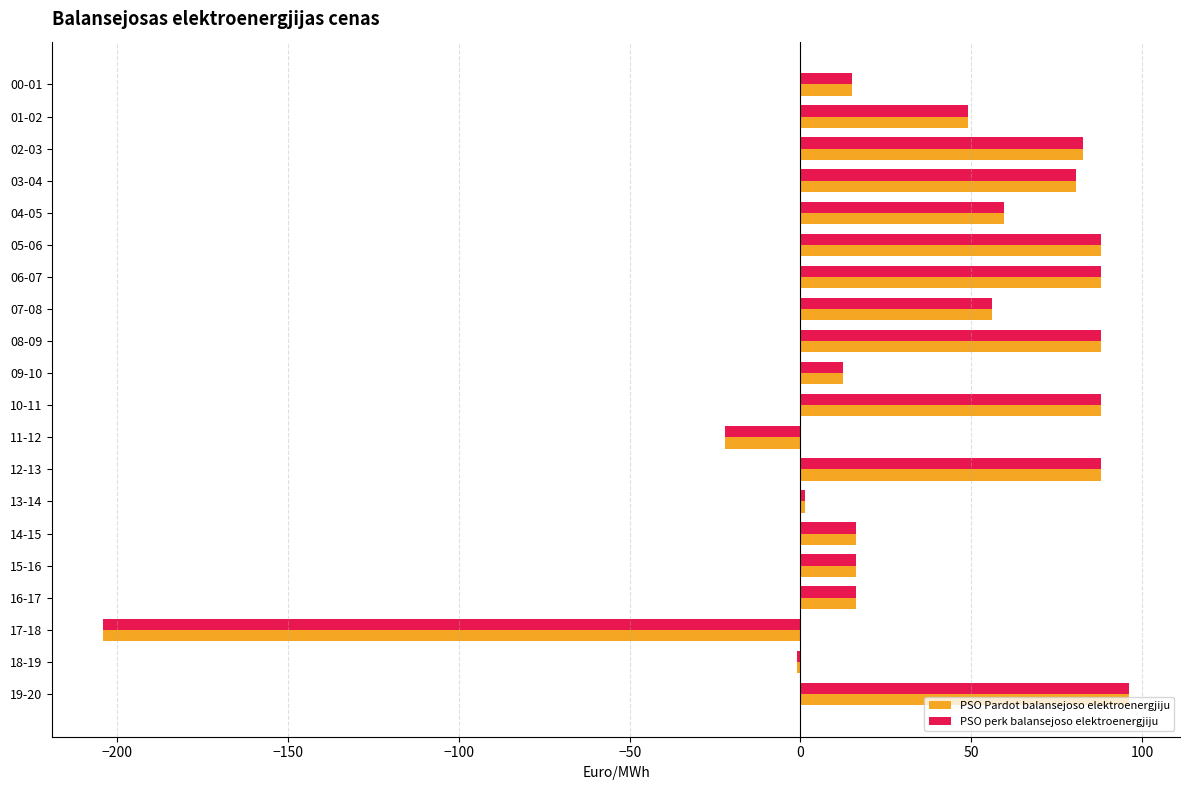

How many distinct data groups are displayed?

2